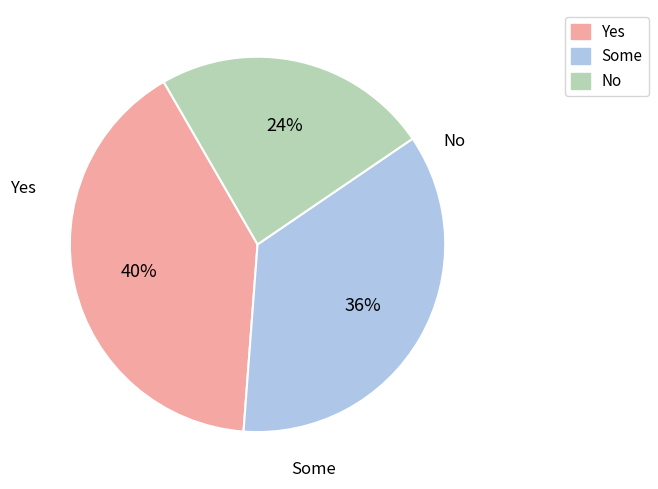

How many segments does this pie chart have?

3